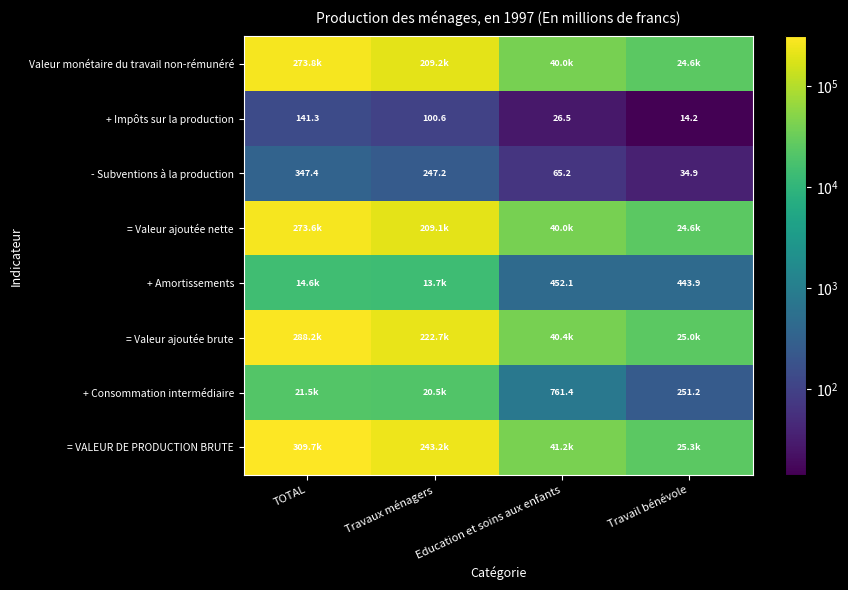

At Education et soins aux enfants, list the series in order from largest to smallest.

= VALEUR DE PRODUCTION BRUTE, = Valeur ajoutée brute, Valeur monétaire du travail non-rémunéré, = Valeur ajoutée nette, + Consommation intermédiaire, + Amortissements, - Subventions à la production, + Impôts sur la production